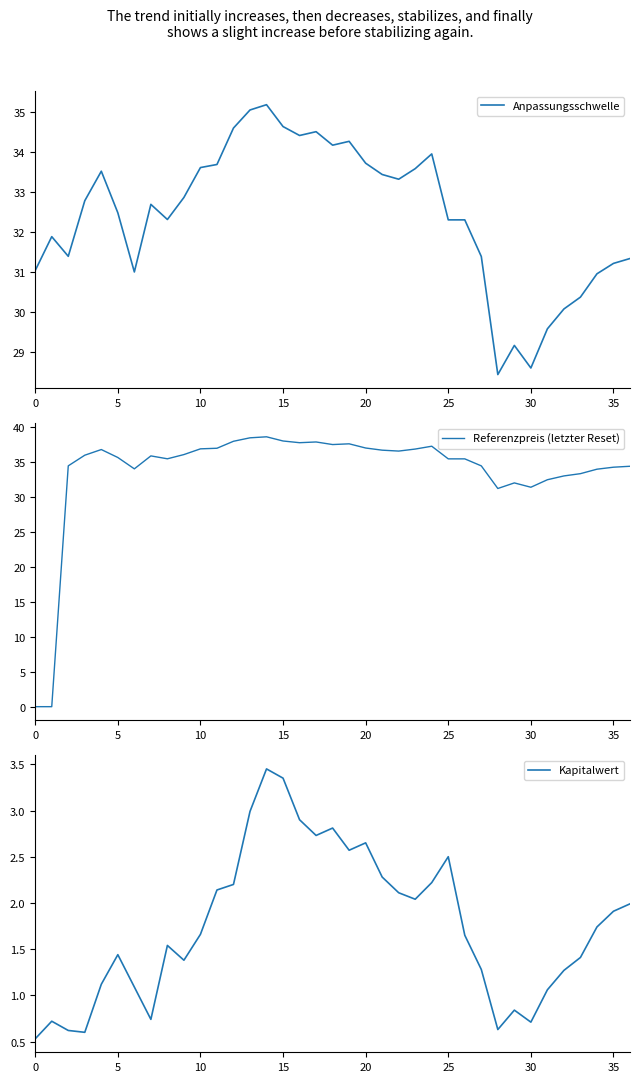

Reading left to right, what are all the values shown in this chart?

Anpassungsschwelle: 31.0	31.9	31.4	32.8	33.5	32.5	31.0	32.7	32.3	32.9	33.6	33.7	34.6	35.0	35.2	34.6	34.4	34.5	34.2	34.3	33.7	33.4	33.3	33.6	34.0	32.3	32.3	31.4	28.4	29.2	28.6	29.6	30.1	30.4	31.0	31.2	31.3
Referenzpreis (letzter Reset): 0.0	0.0	34.5	36.0	36.8	35.7	34.1	35.9	35.5	36.1	36.9	37.0	38.0	38.5	38.7	38.1	37.8	37.9	37.5	37.7	37.1	36.7	36.6	36.9	37.3	35.5	35.5	34.5	31.3	32.1	31.4	32.5	33.1	33.4	34.0	34.3	34.4
Kapitalwert: 0.5	0.7	0.6	0.6	1.1	1.4	1.1	0.7	1.5	1.4	1.7	2.1	2.2	3.0	3.5	3.4	2.9	2.7	2.8	2.6	2.6	2.3	2.1	2.0	2.2	2.5	1.6	1.3	0.6	0.8	0.7	1.1	1.3	1.4	1.7	1.9	2.0